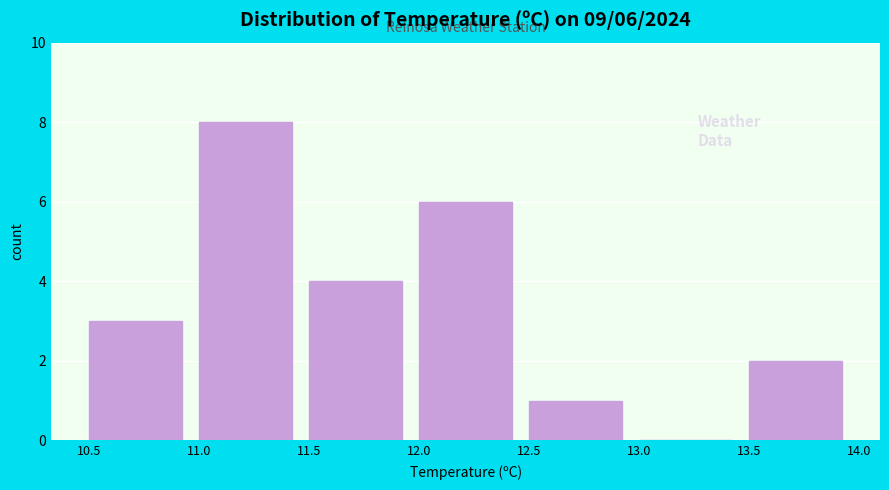

Which range on the x-axis has the tallest bar?

11.0 to 11.5